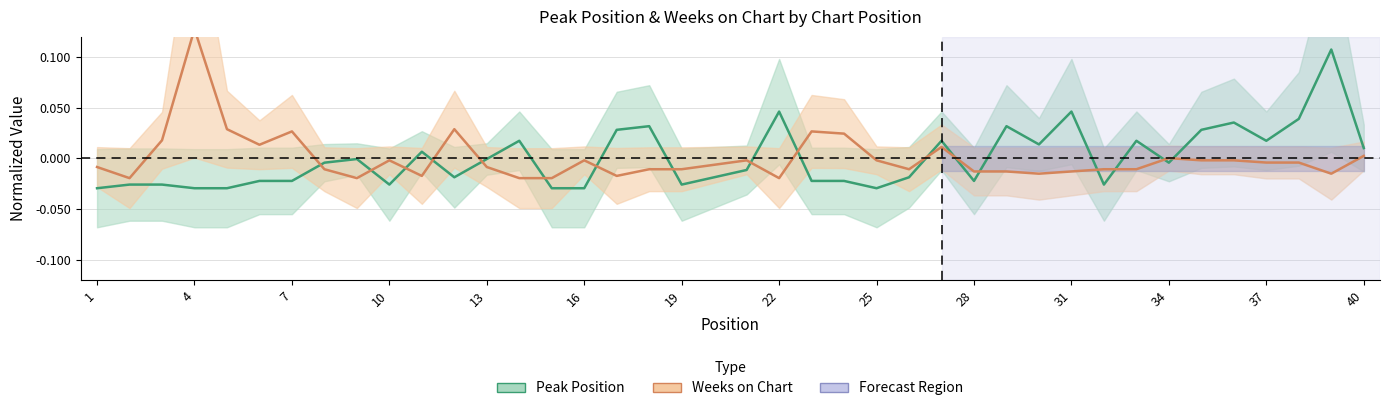

At which category does Weeks on Chart reach its first local peak?

4